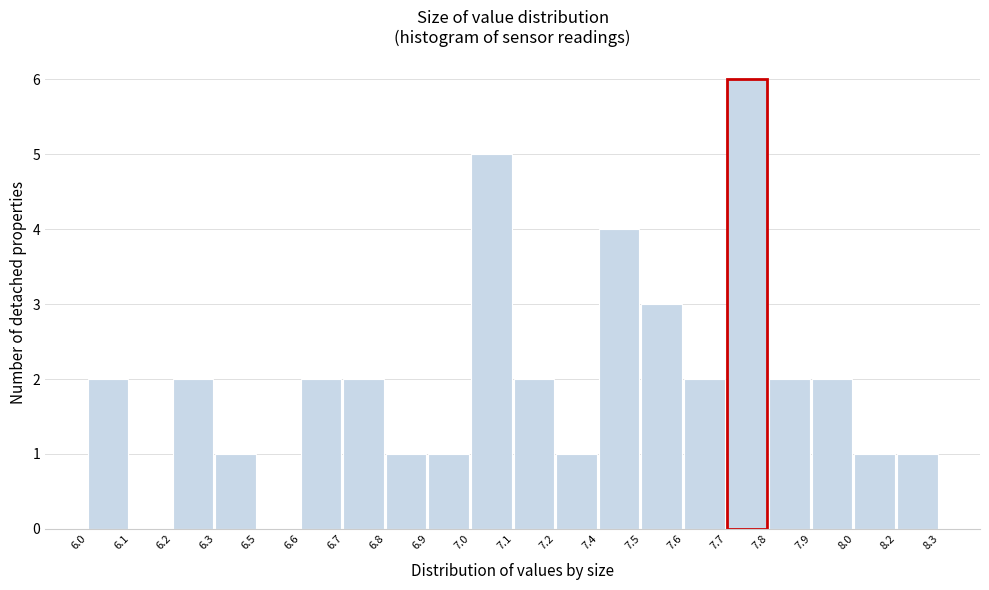

Reading left to right, list all the values displayed in this chart.

6.0=2	6.1=0	6.2=2	6.3=1	6.5=0	6.6=2	6.7=2	6.8=1	6.9=1	7.0=5	7.1=2	7.2=1	7.4=4	7.5=3	7.6=2	7.7=6	7.8=2	7.9=2	8.0=1	8.2=1